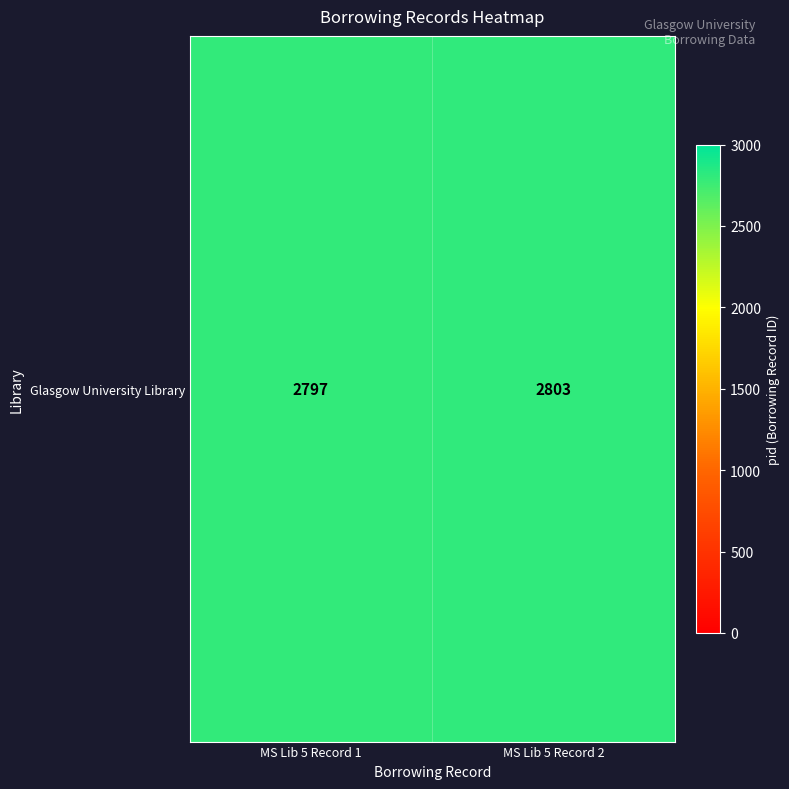

Reading right to left, list all the values displayed in this chart.

2803	2797